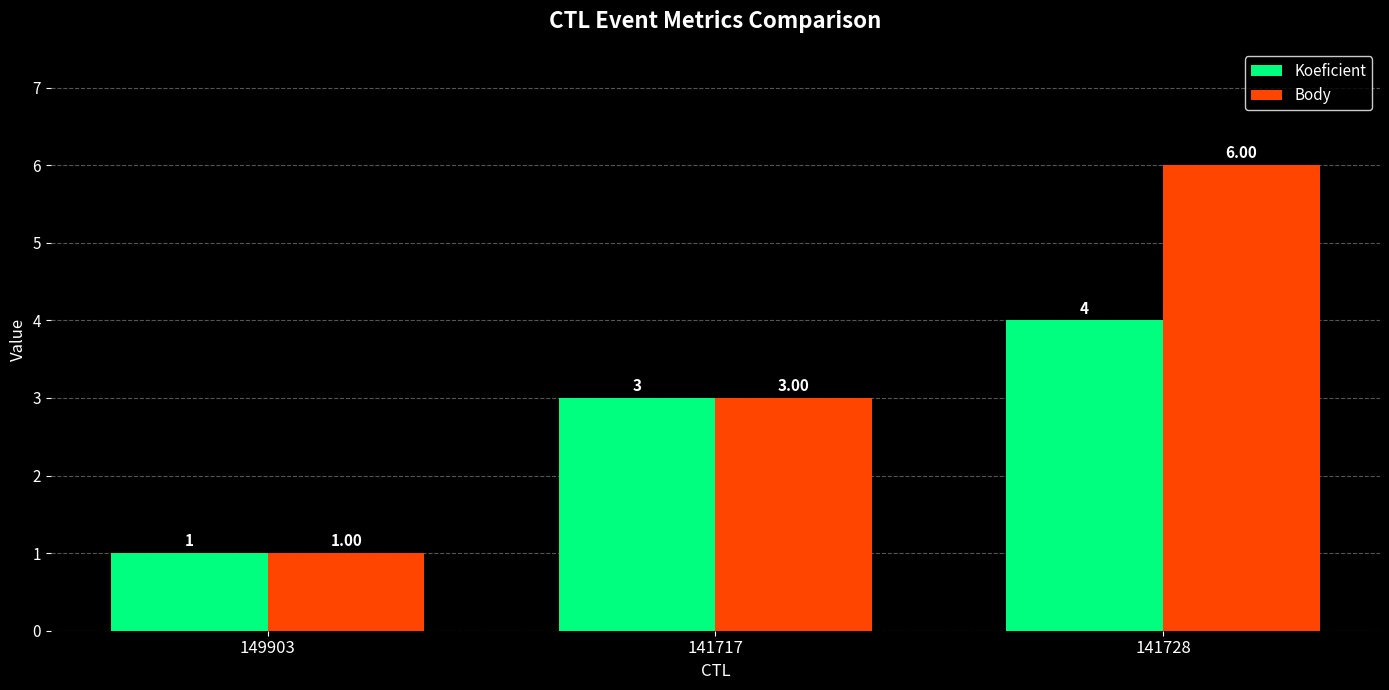

Reading left to right, list all the values displayed in this chart.

Koeficient: 1	3	4
Body: 1	3	6